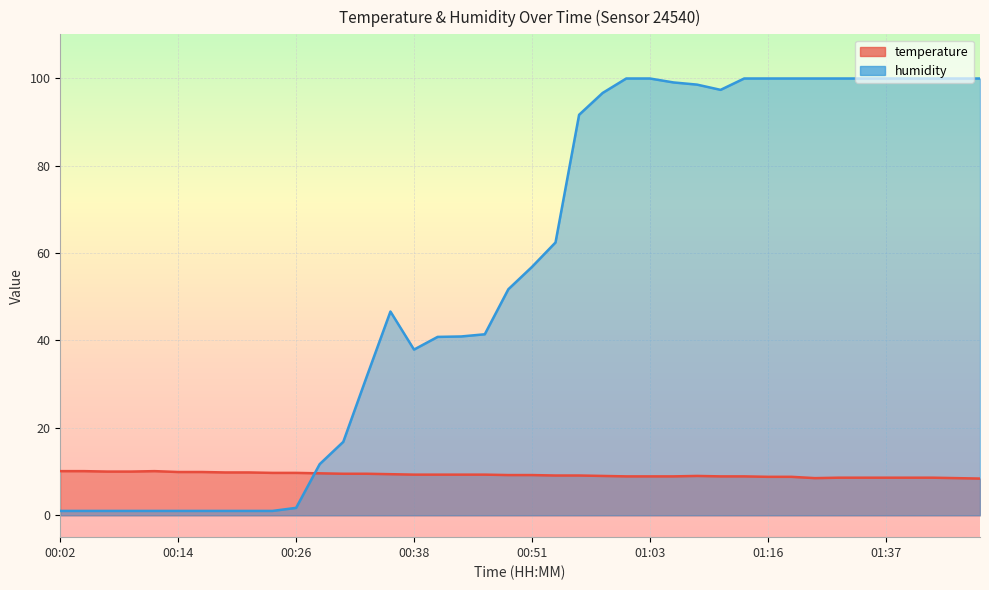

Reading left to right, list all the values displayed in this chart.

temperature: 00:02=10.1	00:04=10.1	00:07=10.0	00:09=10.0	00:12=10.1	00:14=9.9	00:16=9.9	00:19=9.8	00:21=9.8	00:24=9.7	00:26=9.7	00:29=9.6	00:31=9.5	00:34=9.5	00:36=9.4	00:38=9.3	00:41=9.3	00:43=9.3	00:46=9.3	00:48=9.2	00:51=9.2	00:53=9.1	00:56=9.1	00:58=9.0	01:00=8.9	01:03=8.9	01:05=8.9	01:08=9.0	01:10=8.9	01:13=8.9	01:16=8.8	01:19=8.8	01:30=8.5	01:32=8.6	01:35=8.6	01:37=8.6	01:40=8.6	01:42=8.6	01:45=8.5	01:47=8.4
humidity: 00:02=1.0	00:04=1.0	00:07=1.0	00:09=1.0	00:12=1.0	00:14=1.0	00:16=1.0	00:19=1.0	00:21=1.0	00:24=1.0	00:26=1.7	00:29=11.7	00:31=16.8	00:34=31.8	00:36=46.6	00:38=37.9	00:41=40.8	00:43=40.9	00:46=41.4	00:48=51.7	00:51=56.8	00:53=62.4	00:56=91.6	00:58=96.6	01:00=99.9	01:03=99.9	01:05=99.0	01:08=98.5	01:10=97.3	01:13=99.9	01:16=99.9	01:19=99.9	01:30=99.9	01:32=99.9	01:35=99.9	01:37=99.9	01:40=99.9	01:42=99.9	01:45=99.9	01:47=99.9